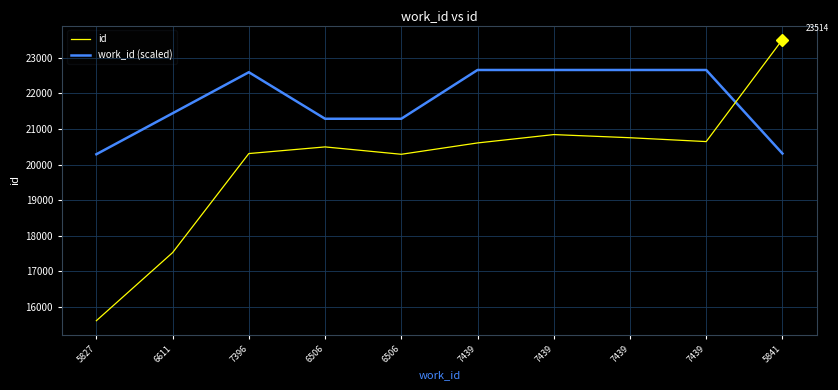

Count the number of data series in this chart.

2